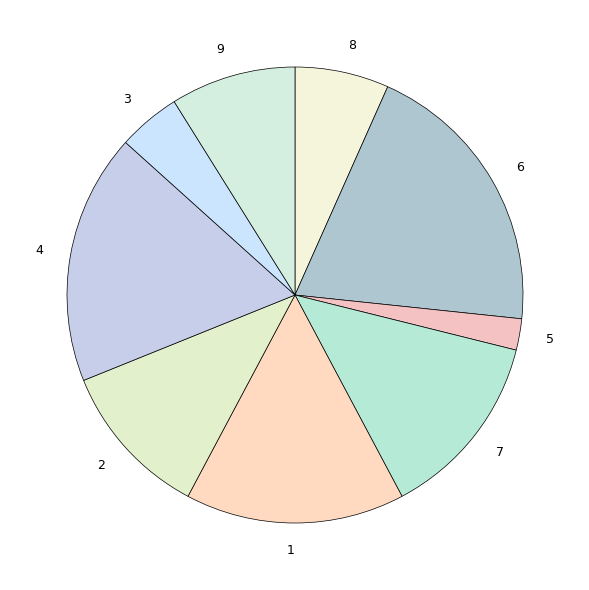

How many segments does this pie chart have?

9